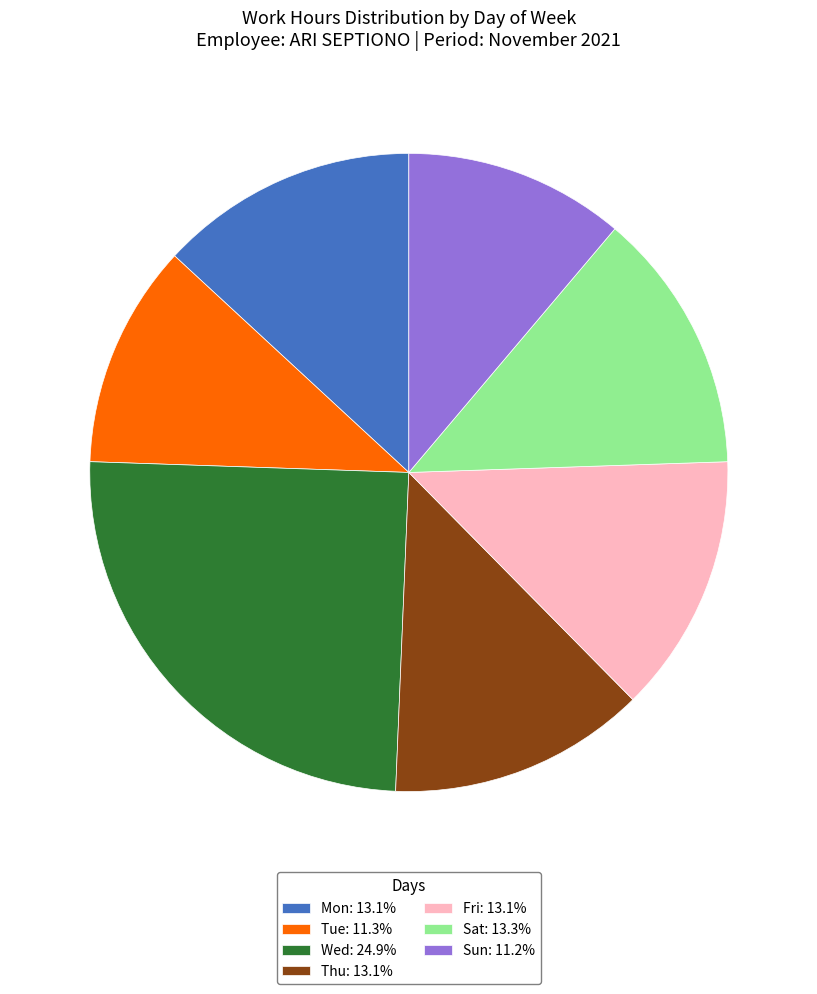

What is the largest slice in the pie chart?

Wed